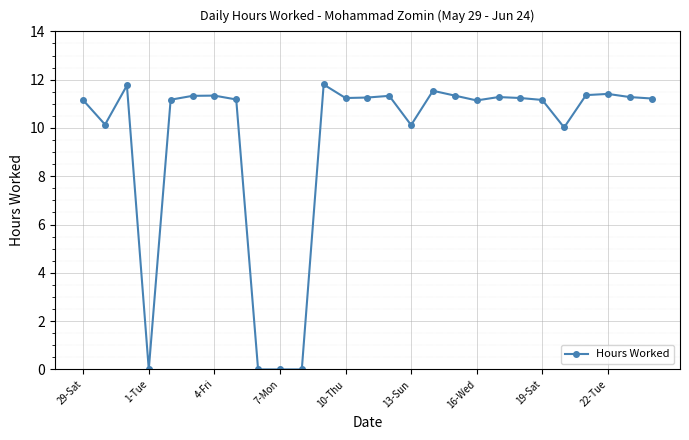

How many data points does each series have?

27